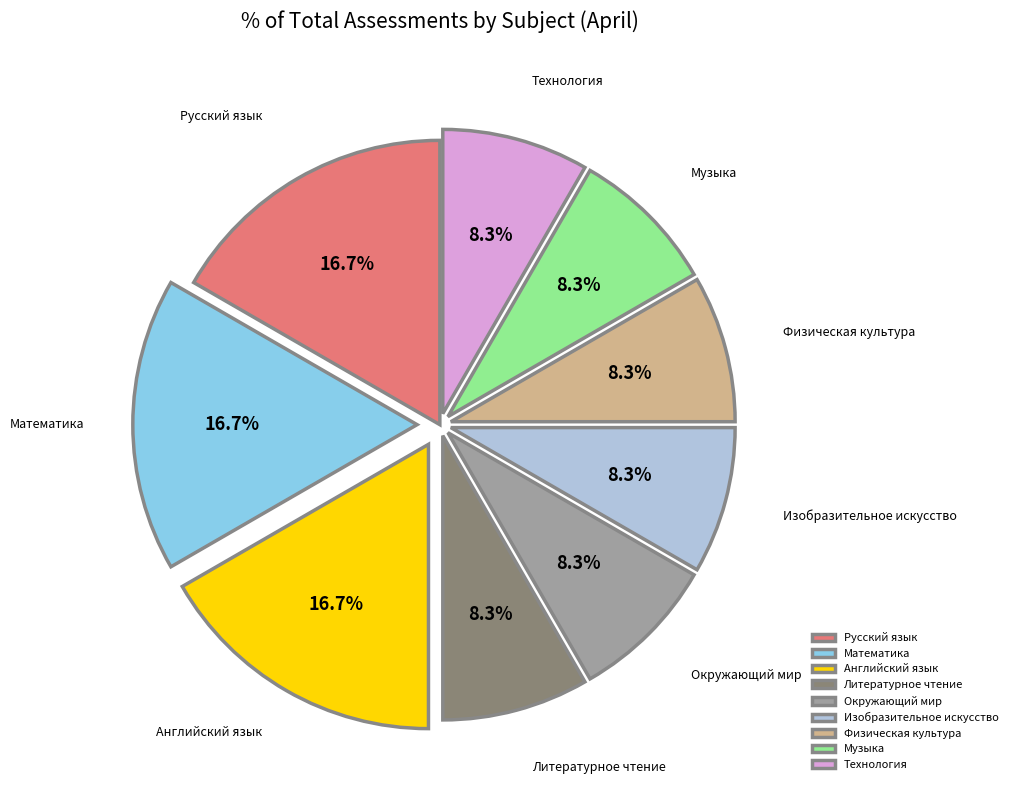

True or false: Музыка accounts for 8% of the total.

True